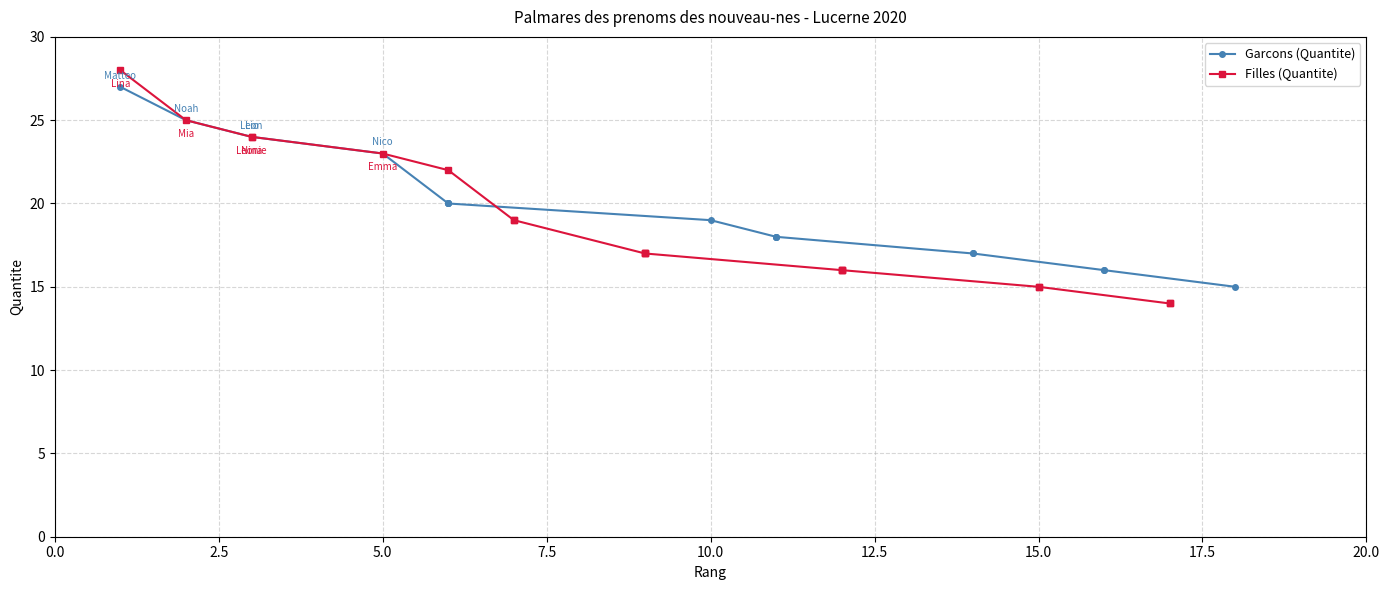

True or false: Filles (Quantite) has more than 2 interior local peaks.

False